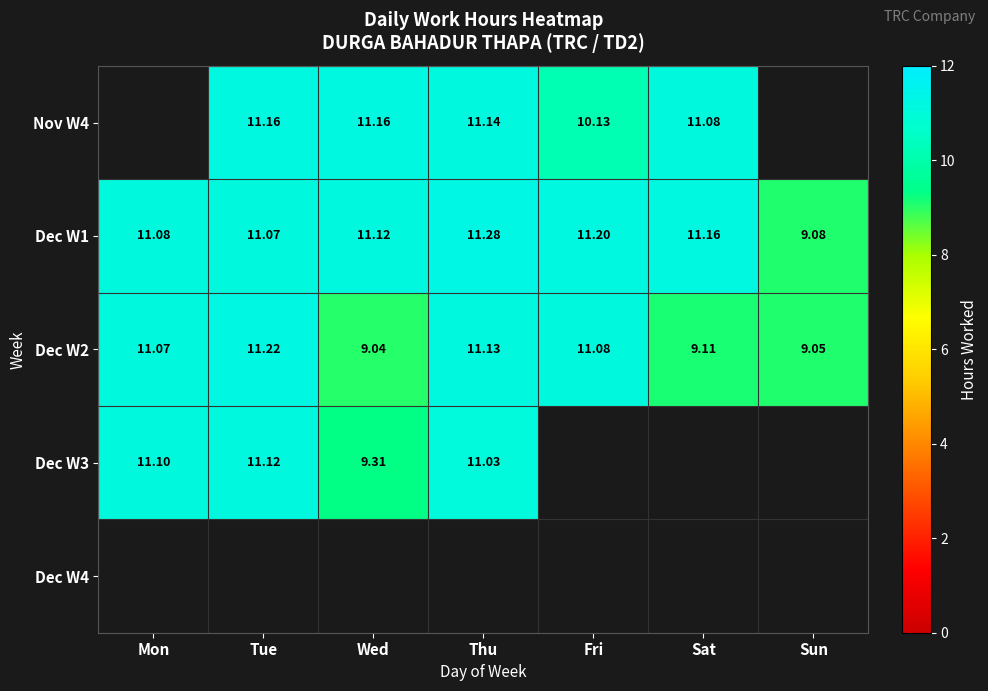

What is the smallest value displayed?

9.0